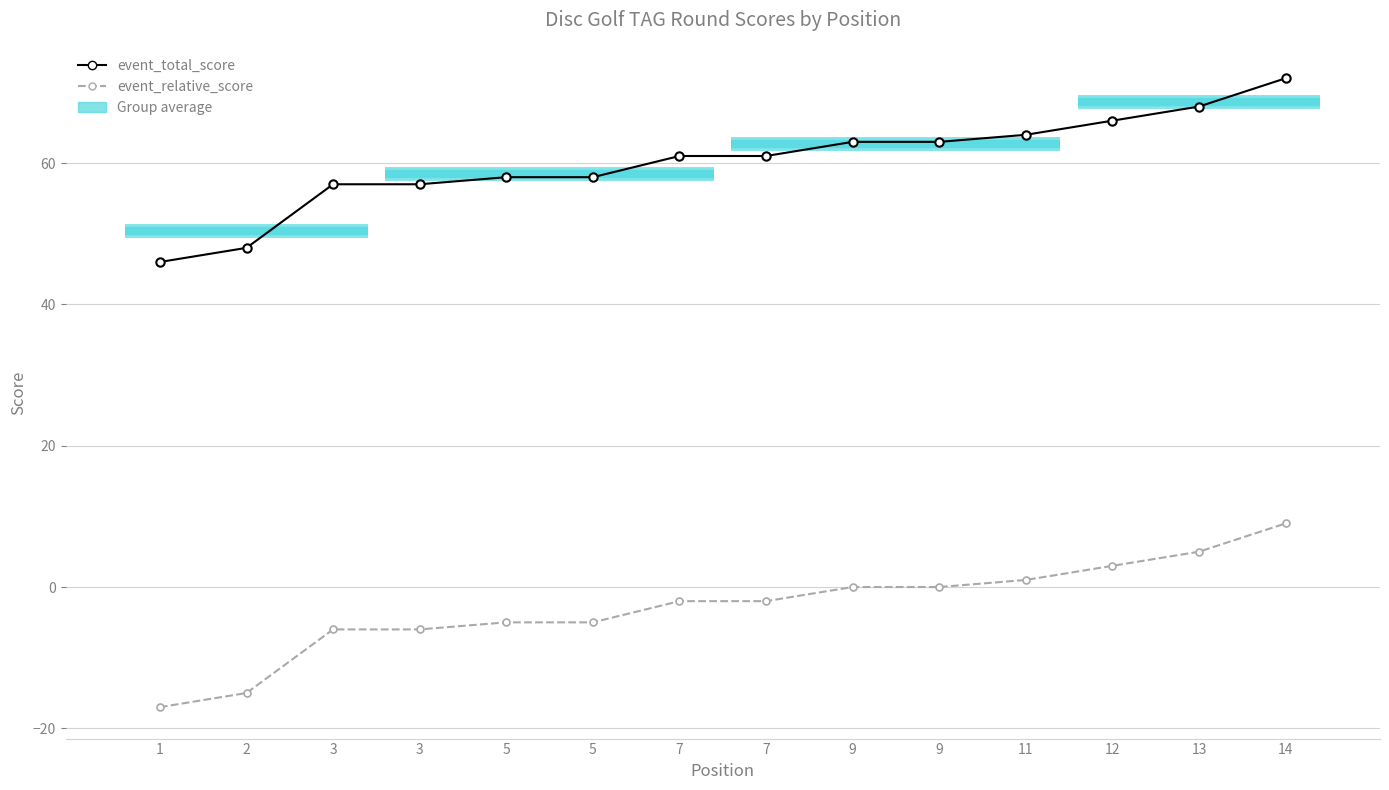

True or false: event_total_score has a value of 114 at 11.

False